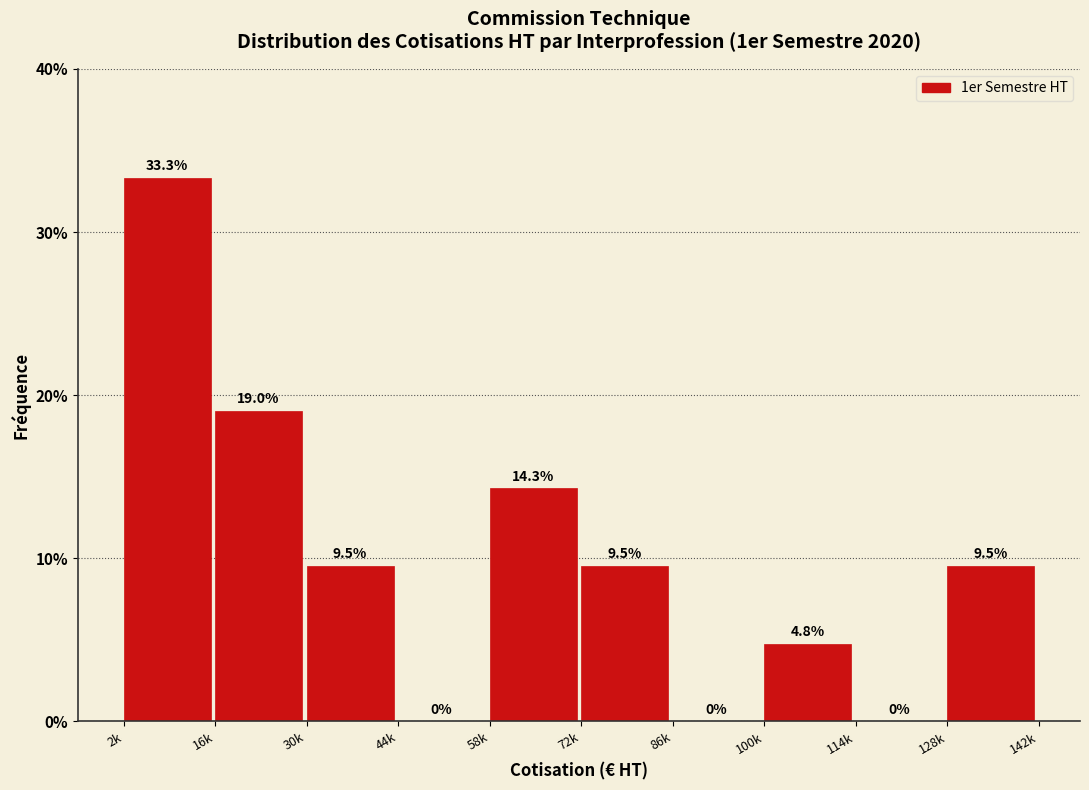

Reading left to right, list all the values displayed in this chart.

2k=33.3	16k=19.0	30k=9.5	44k=0.0	58k=14.3	72k=9.5	86k=0.0	100k=4.8	114k=0.0	128k=9.5